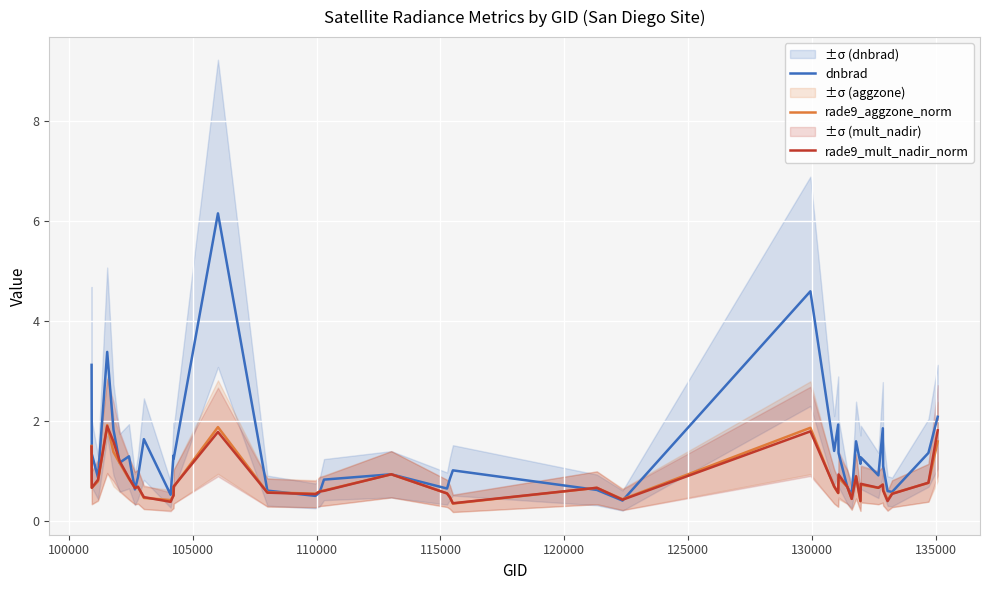

What is the value of the rade9_aggzone_norm point at the 34th from the left?

0.7